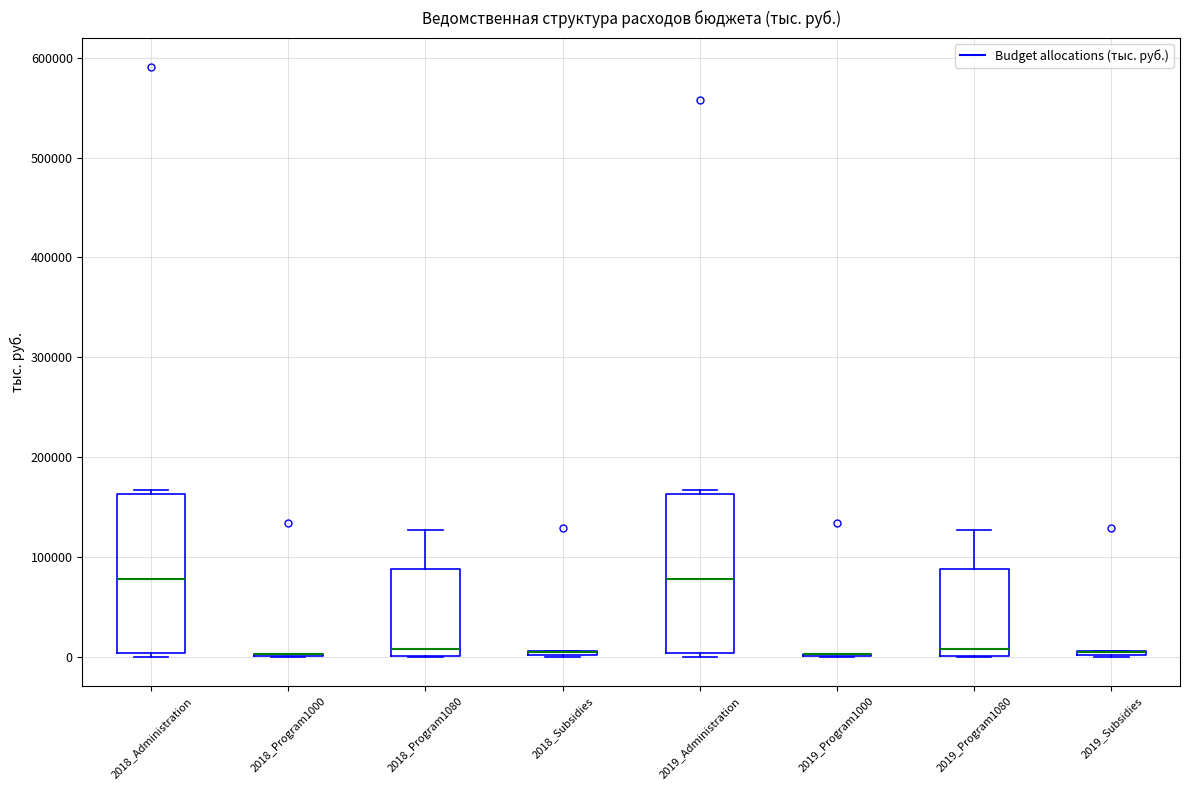

Reading left to right, read every box against the y-axis: the position of its median line, the range the box covers, and the ends of its whiskers. The values are not printed on the chart, so give them approximately, as read against the axis.

2018_Administration: median 80000, box 0 to 160000, whiskers 0 (just below the box's lower edge) to 170000
2018_Program1000: box collapsed to a line at 0, whiskers 0 to 0
2018_Program1080: median 10000, box 0 to 90000, whiskers 0 to 130000
2018_Subsidies: box collapsed to a line at 0, whiskers 0 to 10000
2019_Administration: median 80000, box 0 to 160000, whiskers 0 (just below the box's lower edge) to 170000
2019_Program1000: box collapsed to a line at 0, whiskers 0 to 0
2019_Program1080: median 10000, box 0 to 90000, whiskers 0 to 130000
2019_Subsidies: box collapsed to a line at 0, whiskers 0 to 10000